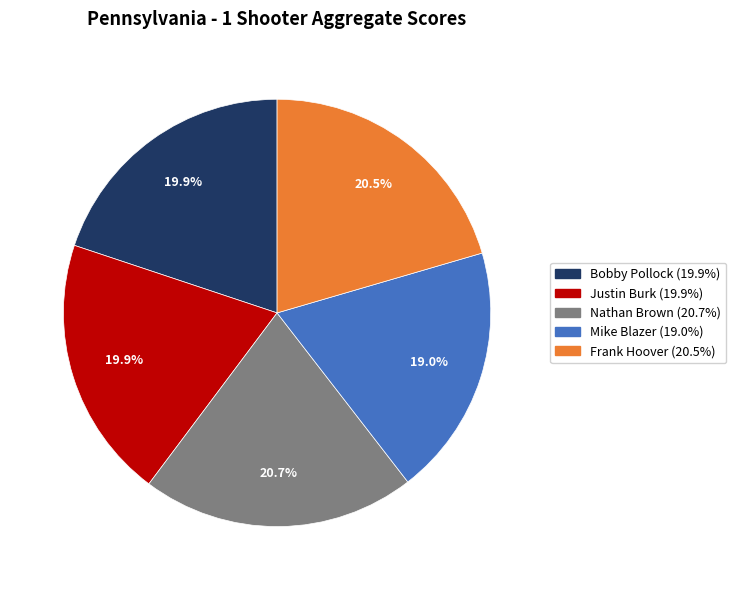

Is it true that Justin Burk is 20% of the pie?

True